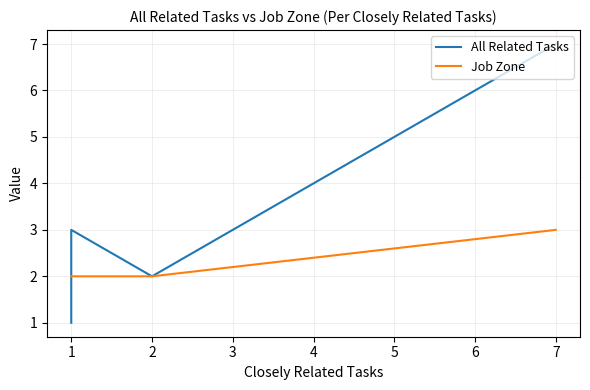

List the labels in order of All Related Tasks value, smallest first.

1, 2, 1, 1, 1, 7